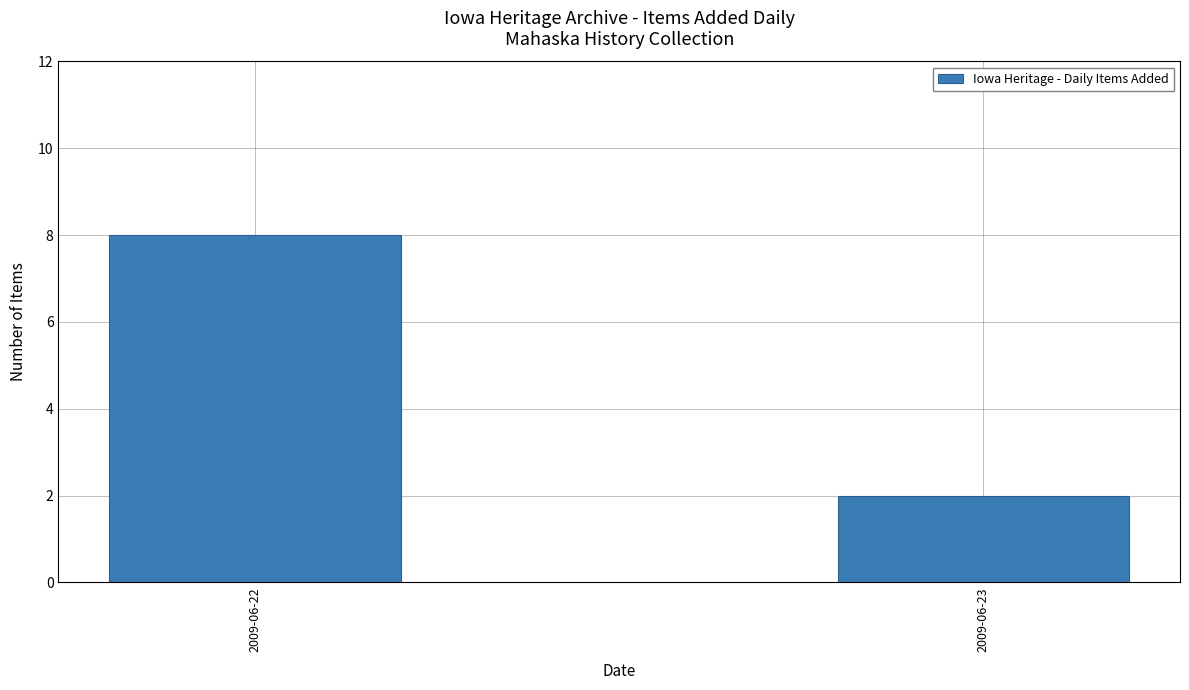

At which category does the chart reach its minimum across all series?

2009-06-23